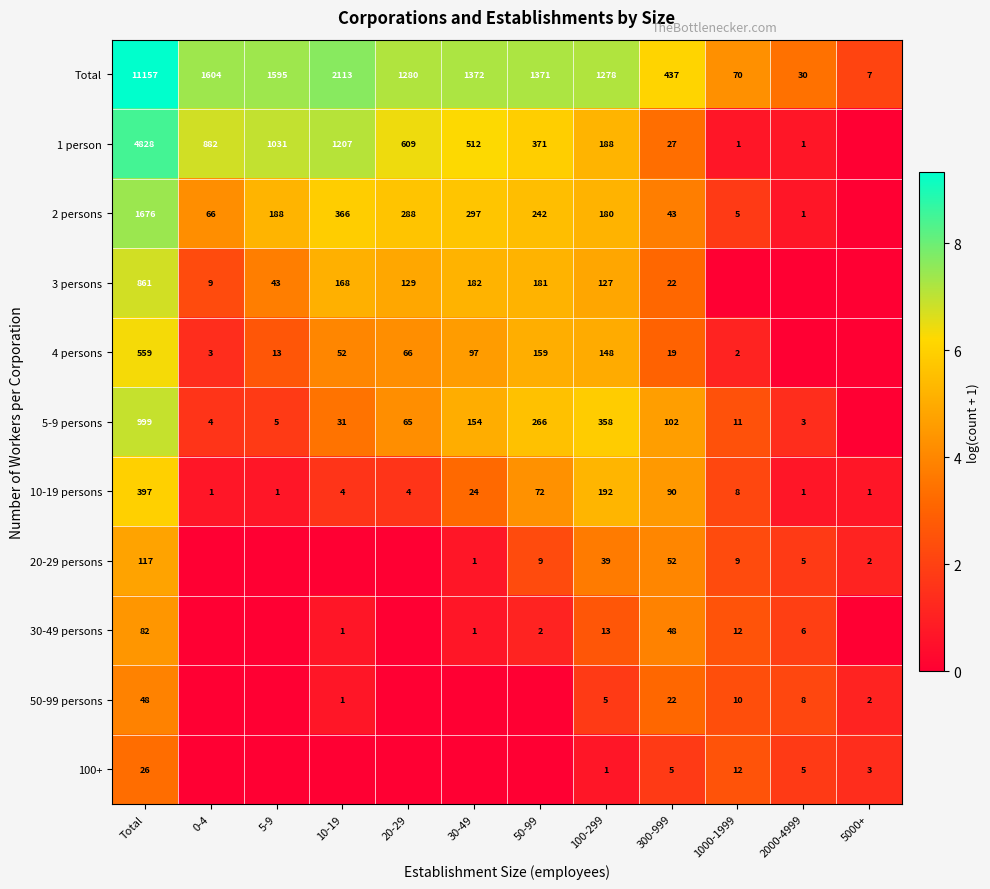

The 20-29 persons series shows 39 at 100-299. True or false?

True